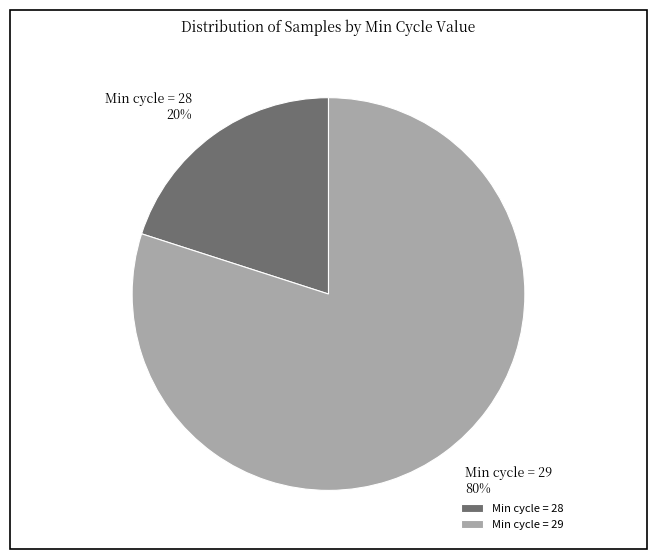

Do Min cycle = 29 and Min cycle = 28 together represent more than half of the pie?

Yes